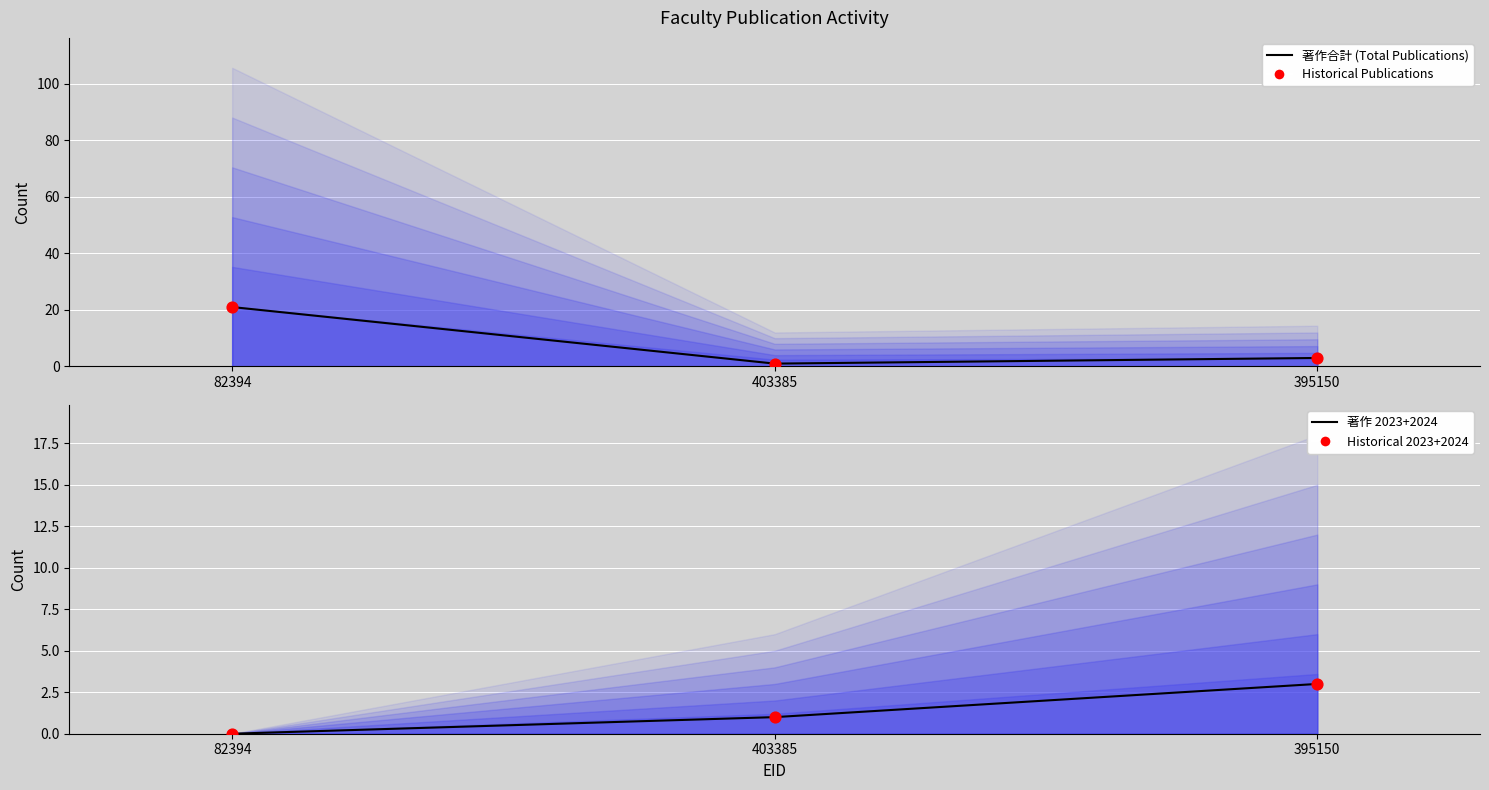

Which series contains the lowest Y value?

著作 2023+2024